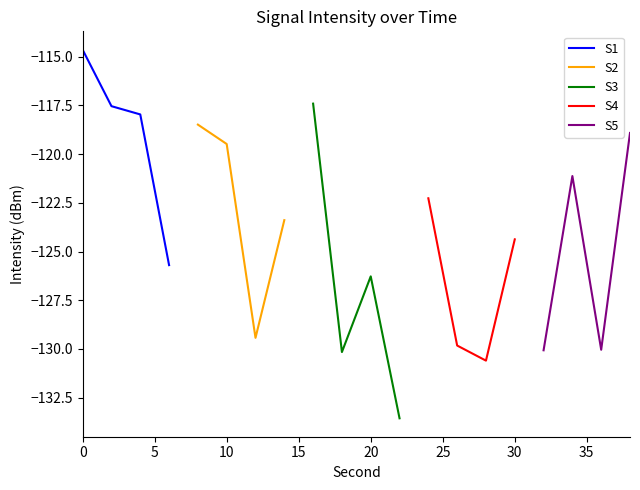

What is the highest value of the S1 series?

-114.6